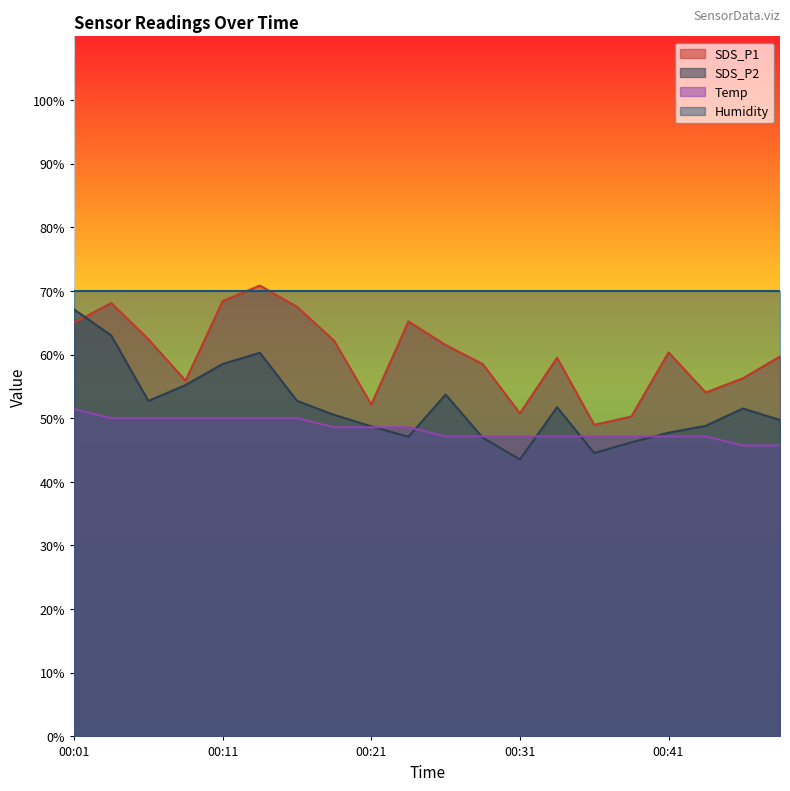

Rank the categories by SDS_P2 value from lowest to highest.

00:31, 00:36, 00:39, 00:29, 00:24, 00:41, 00:21, 00:44, 00:49, 00:19, 00:47, 00:34, 00:06, 00:16, 00:26, 00:09, 00:11, 00:14, 00:04, 00:01